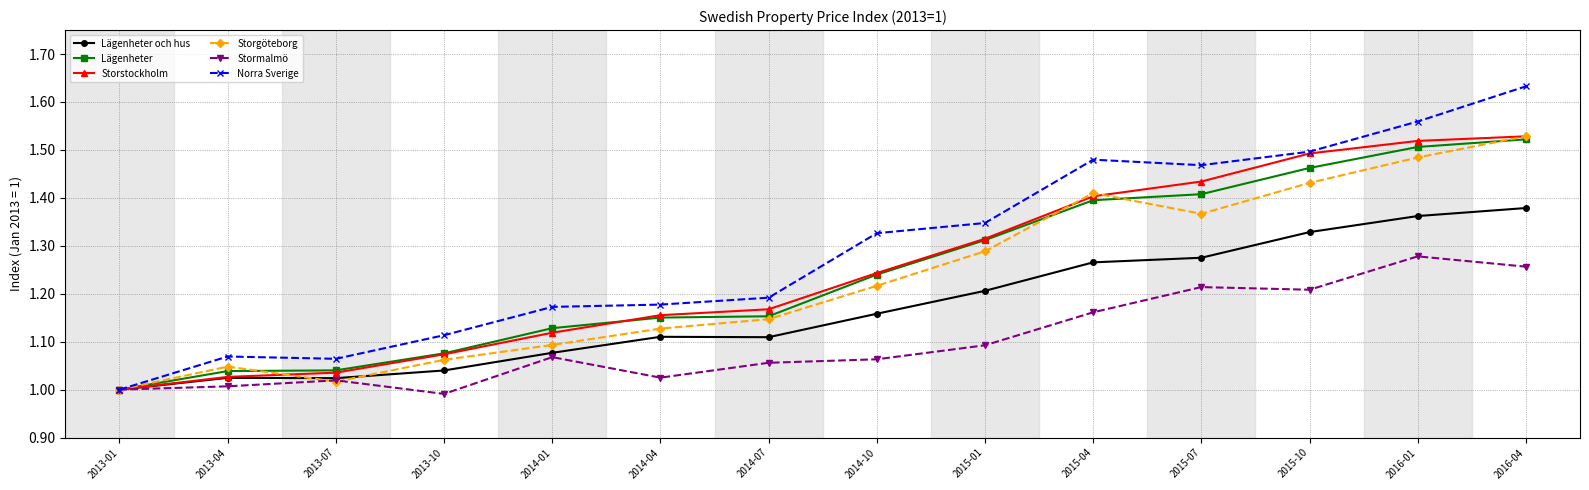

At which label does Lägenheter och hus reach its minimum?

2013-01